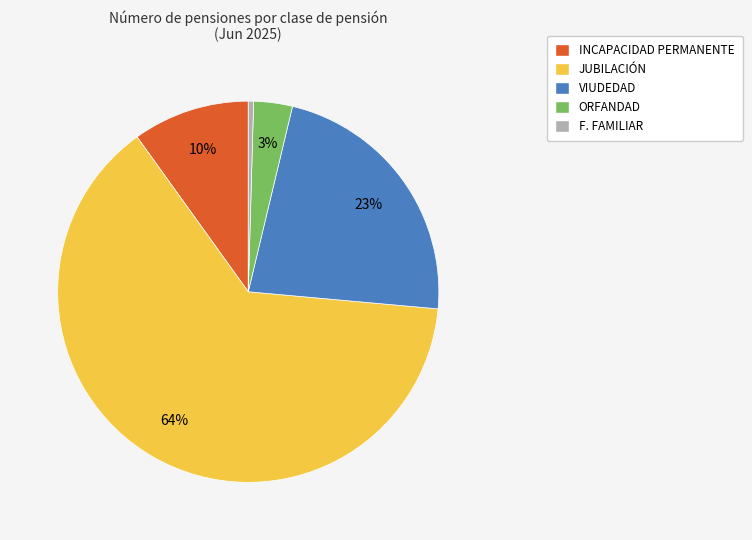

Which has a higher value, INCAPACIDAD PERMANENTE or JUBILACIÓN?

JUBILACIÓN